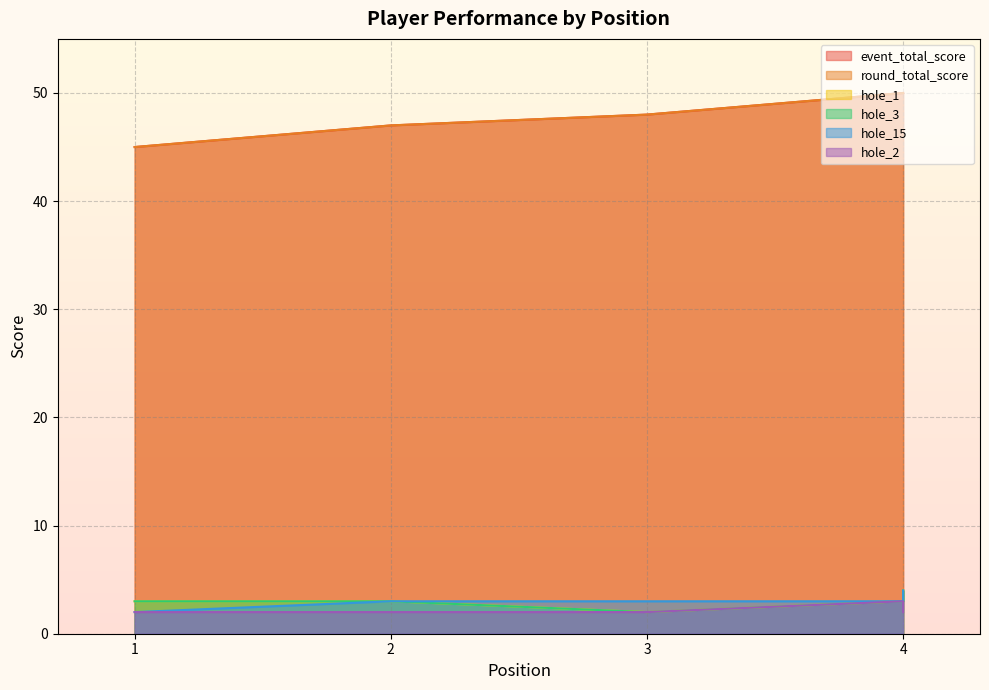

What value does the hole_3 series have at 4?

4